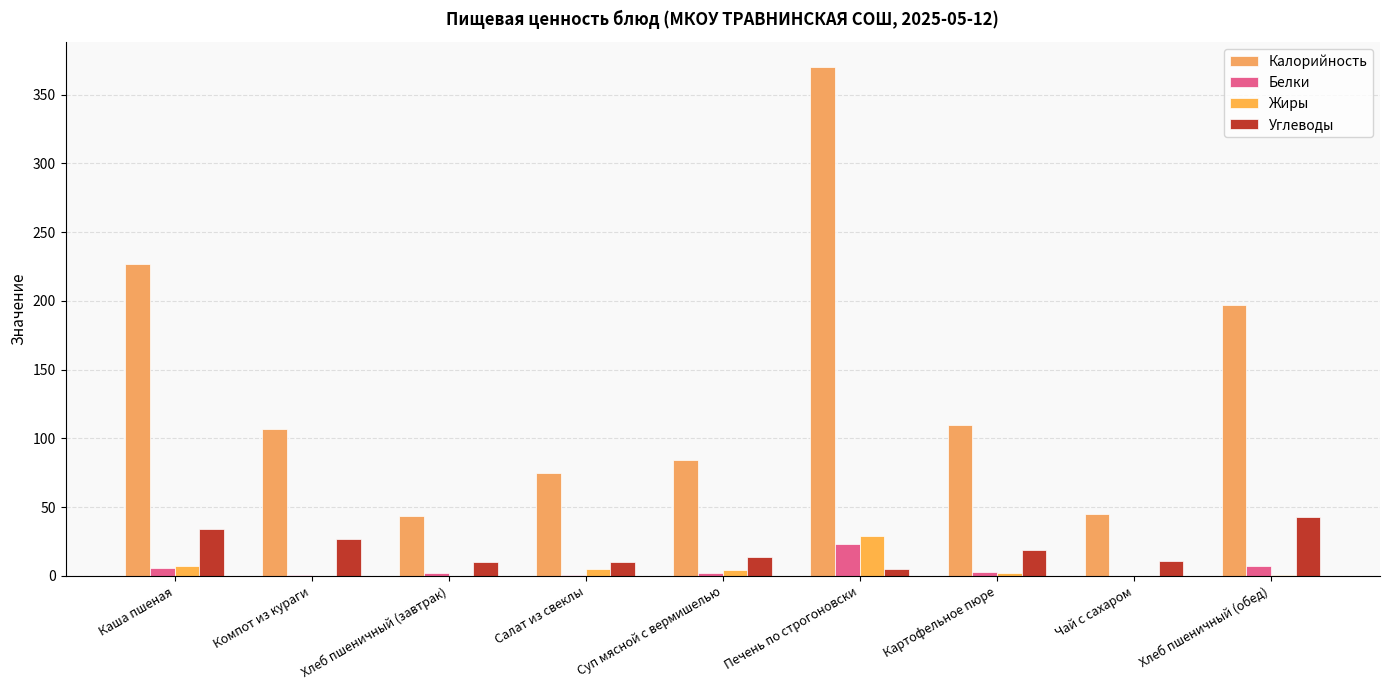

What is the sum of all Калорийность values?

1258.6